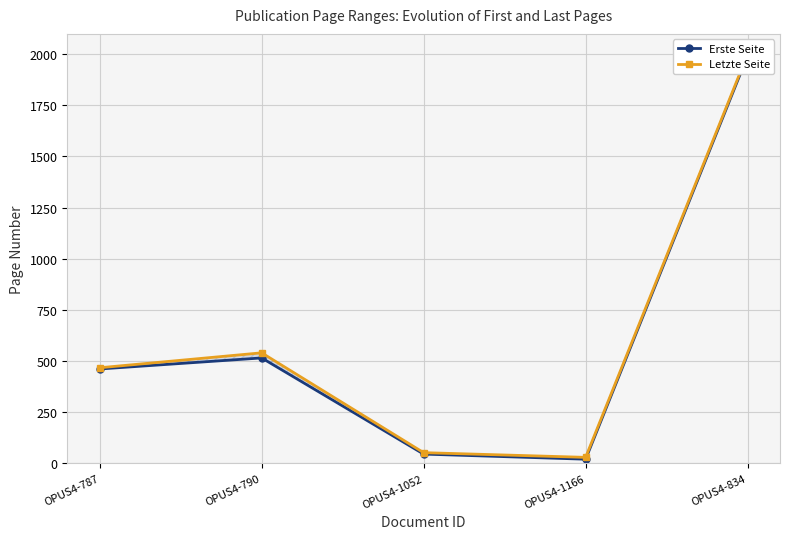

The value of Erste Seite at OPUS4-1166 is 6. True or false?

False